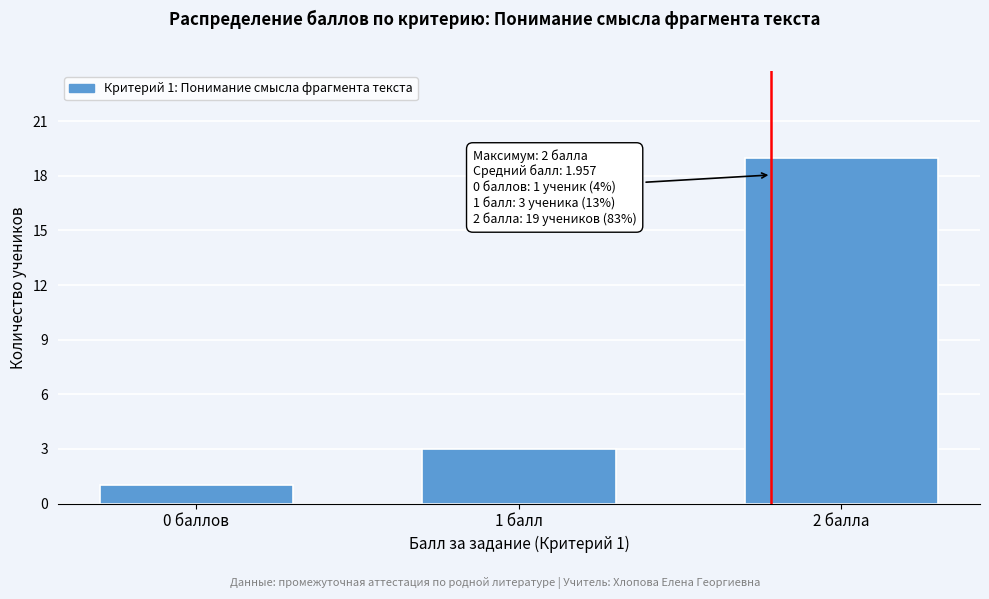

Reading left to right, extract all data points from this chart.

0 баллов=1	1 балл=3	2 балла=19